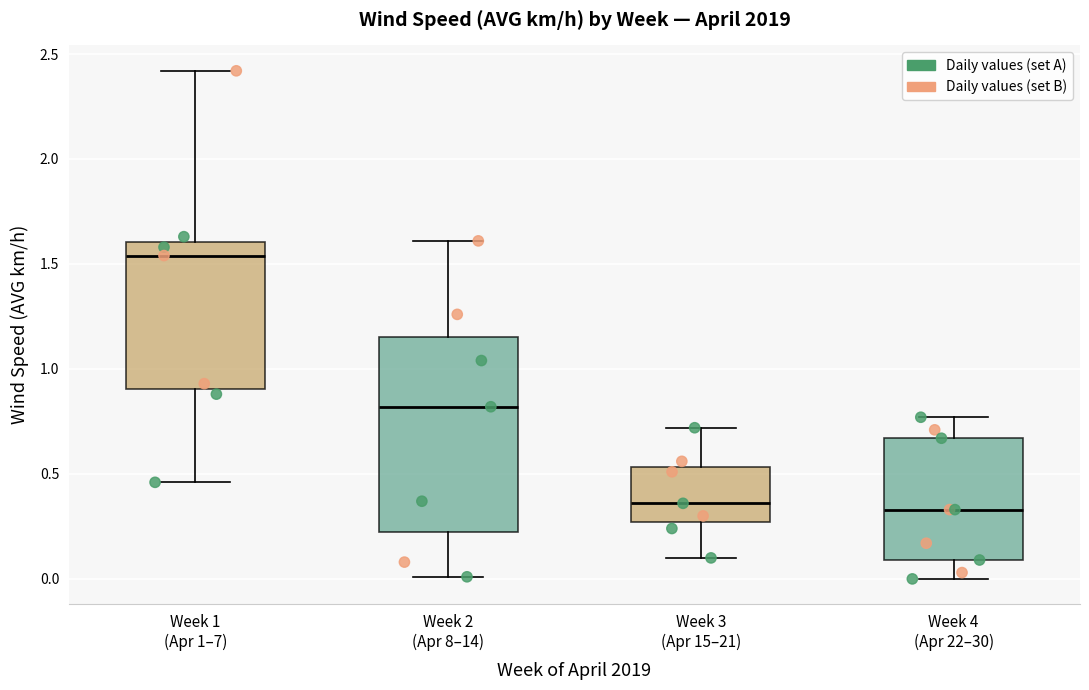

Reading left to right, read every box against the y-axis: the position of its median line, the range the box covers, and the ends of its whiskers. The values are not printed on the chart, so give them approximately, as read against the axis.

Week 1 (Apr 1–7): median 1.55, box 0.90 to 1.60, whiskers 0.45 to 2.40
Week 2 (Apr 8–14): median 0.80, box 0.25 to 1.15, whiskers 0.00 to 1.60
Week 3 (Apr 15–21): median 0.35, box 0.25 to 0.55, whiskers 0.10 to 0.70
Week 4 (Apr 22–30): median 0.35, box 0.10 to 0.65, whiskers 0.00 to 0.75